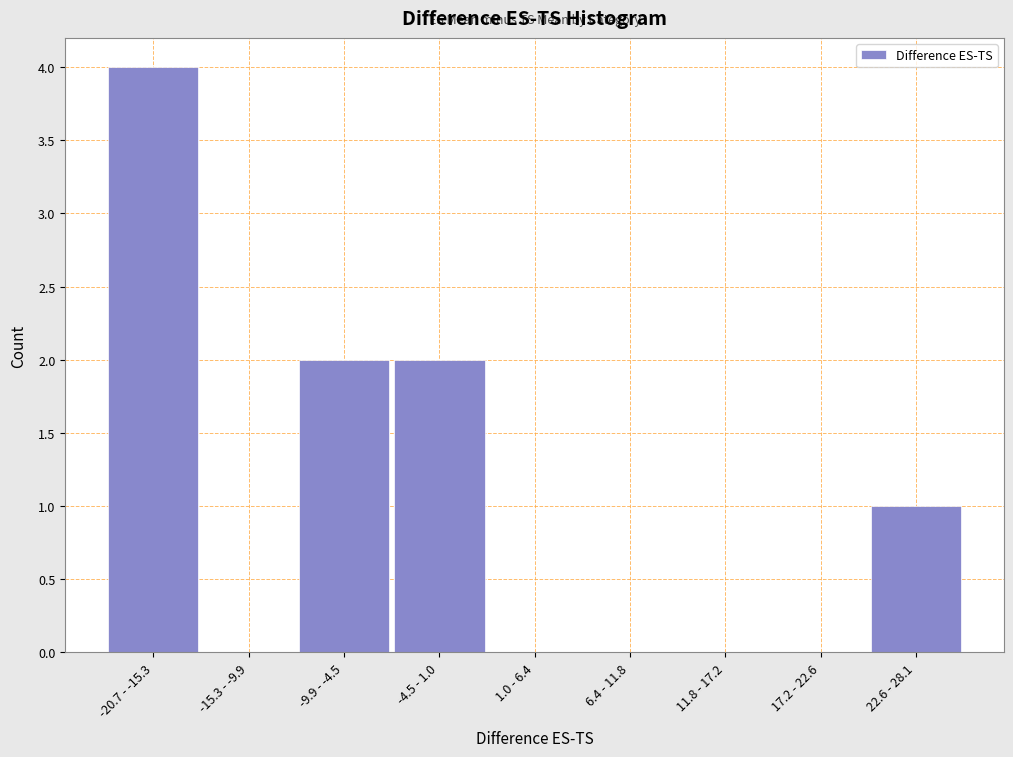

Reading left to right, list all the values displayed in this chart.

-20.7 - -15.3=4	-15.3 - -9.9=0	-9.9 - -4.5=2	-4.5 - 1.0=2	1.0 - 6.4=0	6.4 - 11.8=0	11.8 - 17.2=0	17.2 - 22.6=0	22.6 - 28.1=1